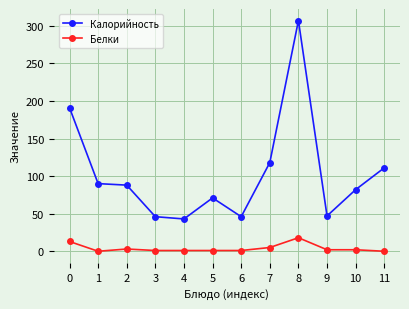

What is the total value across all series at 3?

47